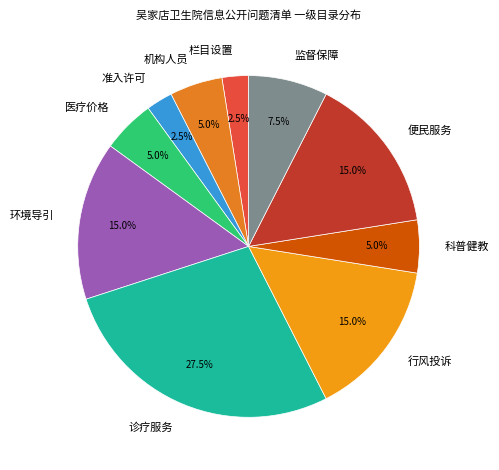

Combined, what portion of the pie is 医疗价格 and 科普健教?

10.0%